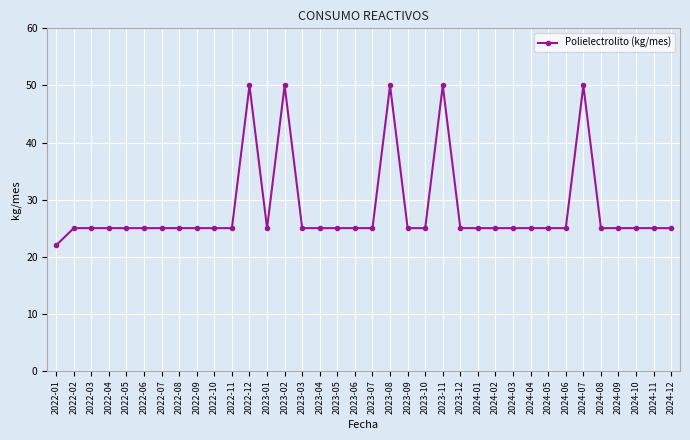

Does the chart have visible grid lines?

Yes